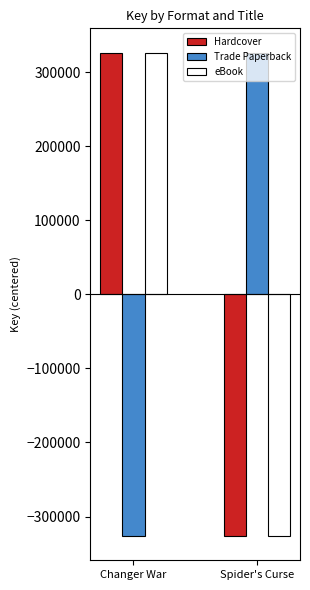

Does the chart contain any negative values?

Yes